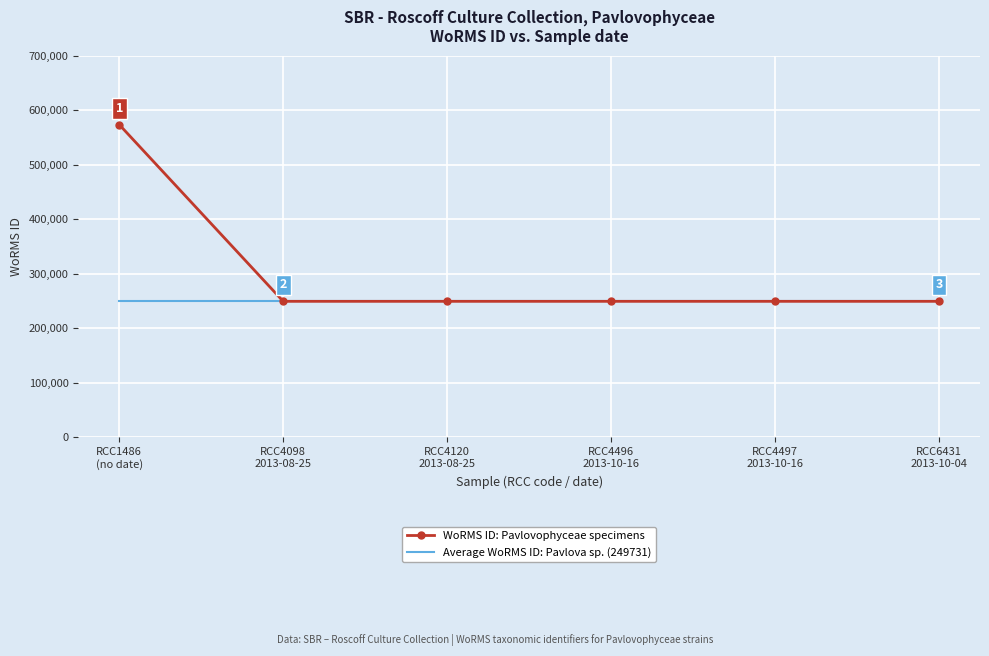

At how many categories does at least one series exceed 277992?

1